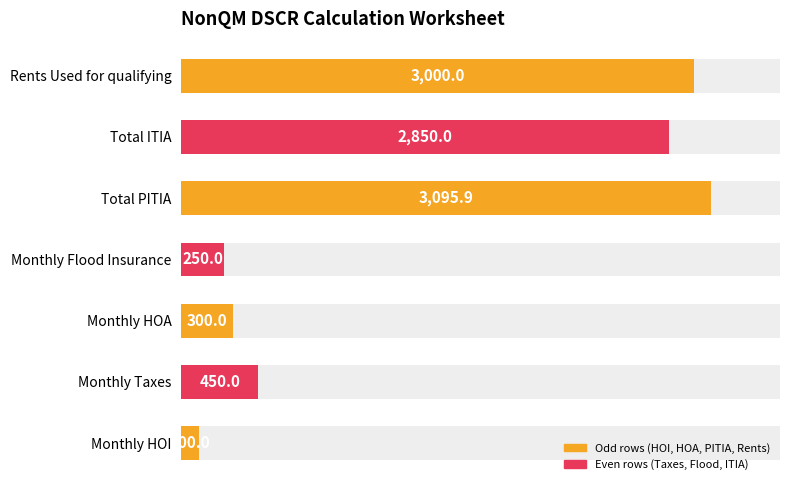

What is the change in value from 2 to 3?

-50.0